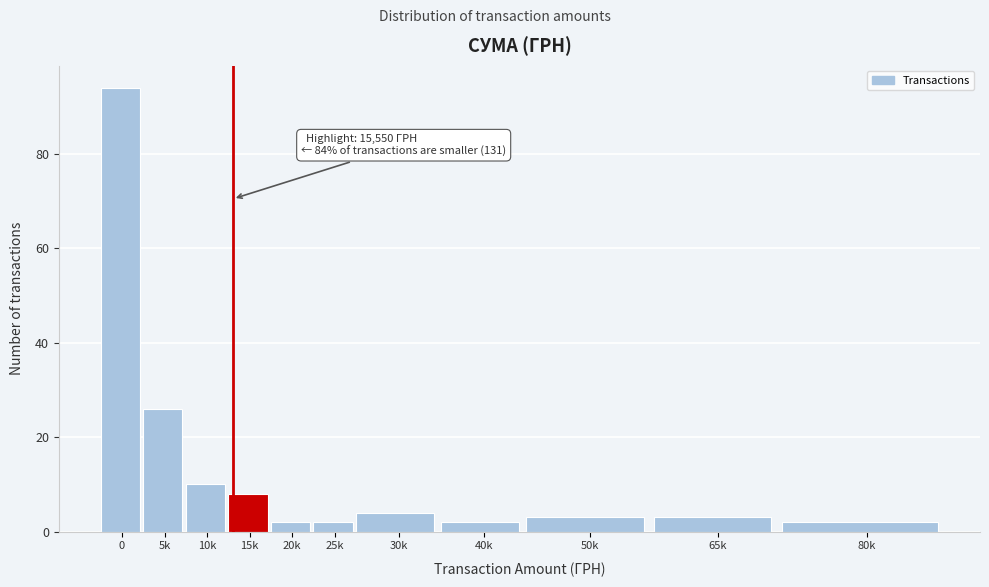

Reading right to left, list all the values displayed in this chart.

80k=2	65k=3	50k=3	40k=2	30k=4	25k=2	20k=2	15k=8	10k=10	5k=26	0=94